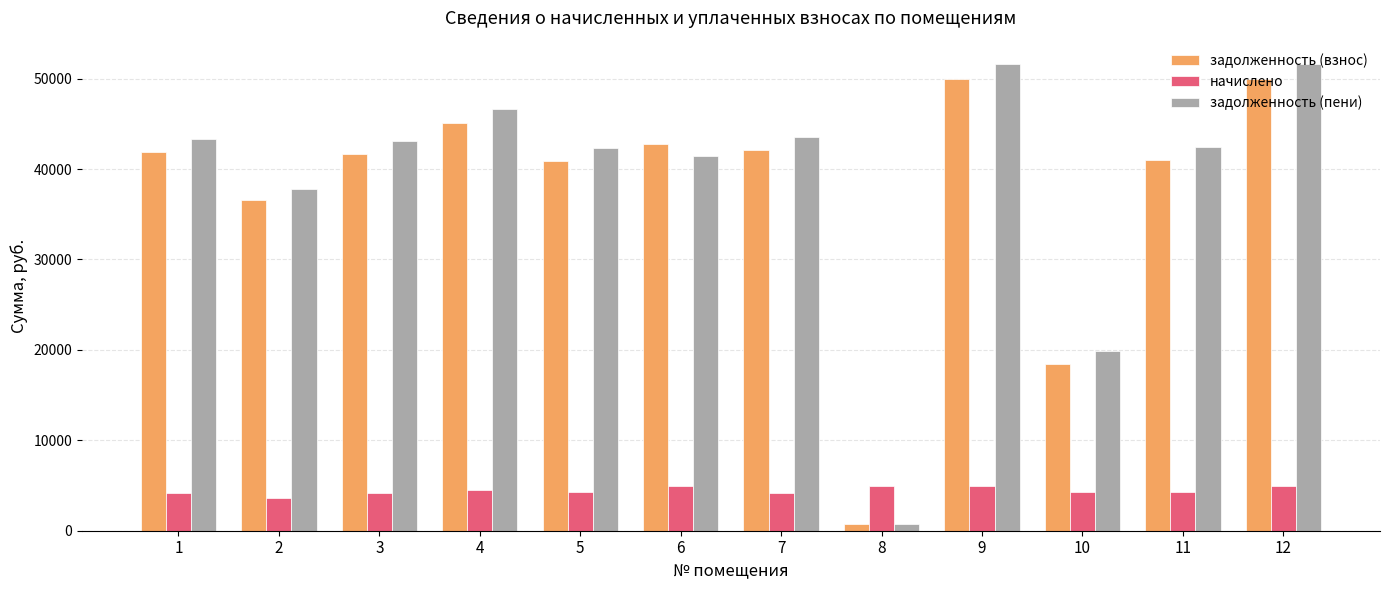

What is the value of the начислено bar at the 5th from the left?

4235.8